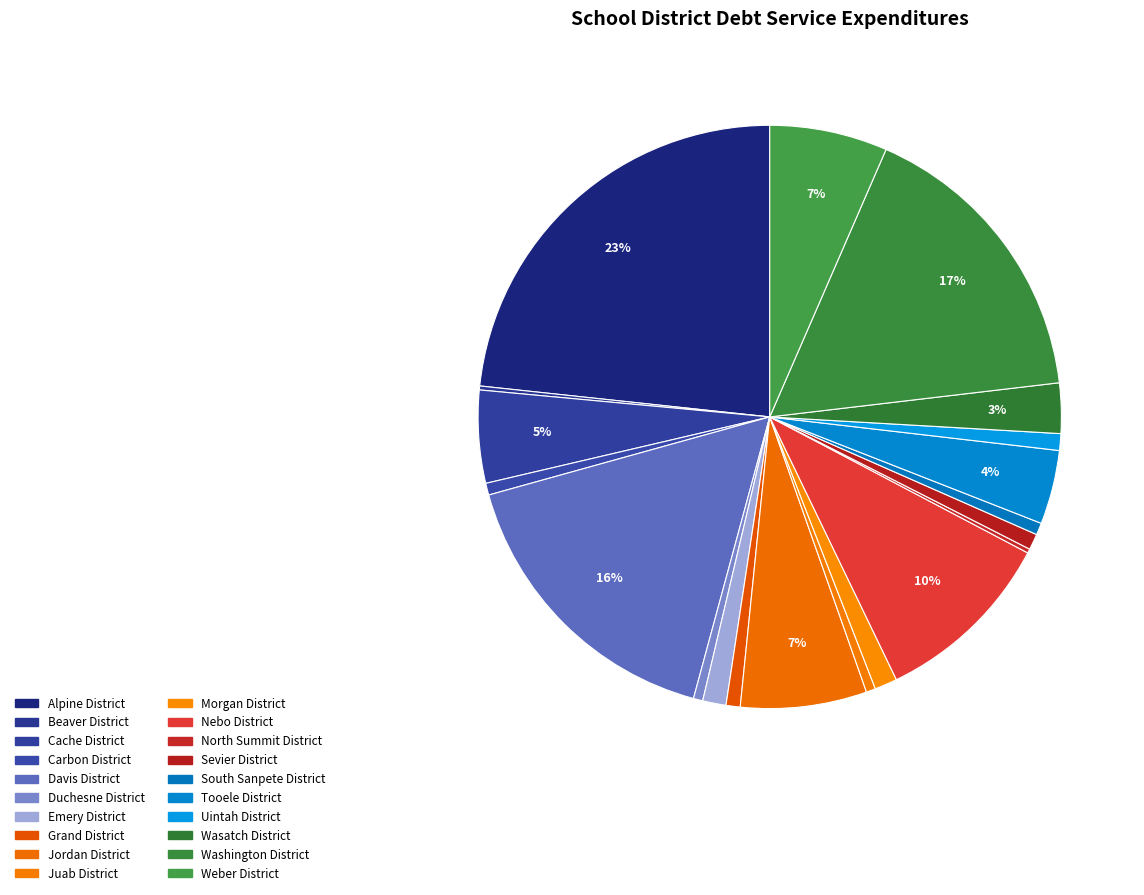

How much of the chart is everything except Juab District?

99.5%